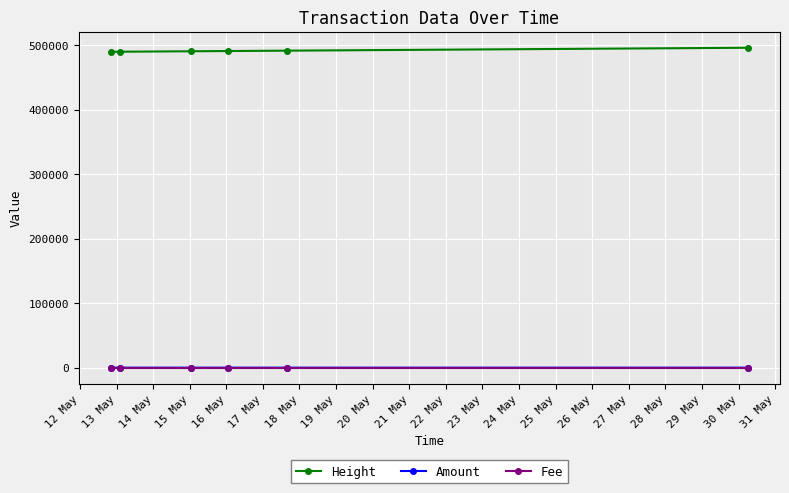

At how many categories does at least one series exceed 112219?

6